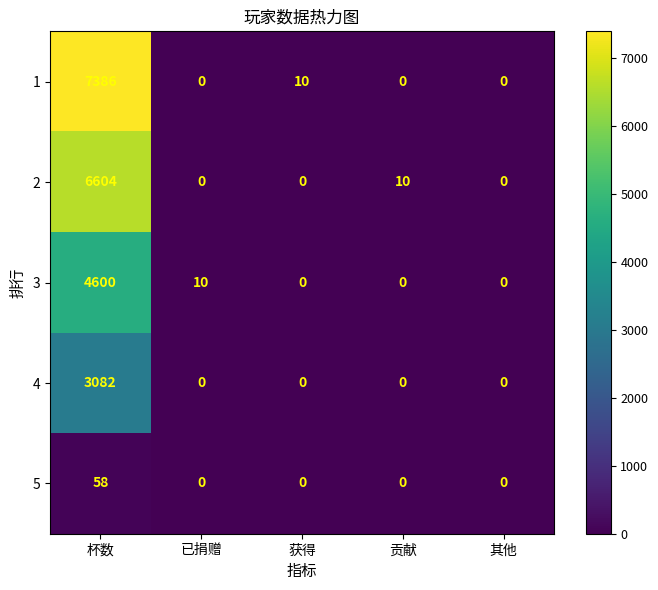

At how many categories does at least one series exceed 308?

1